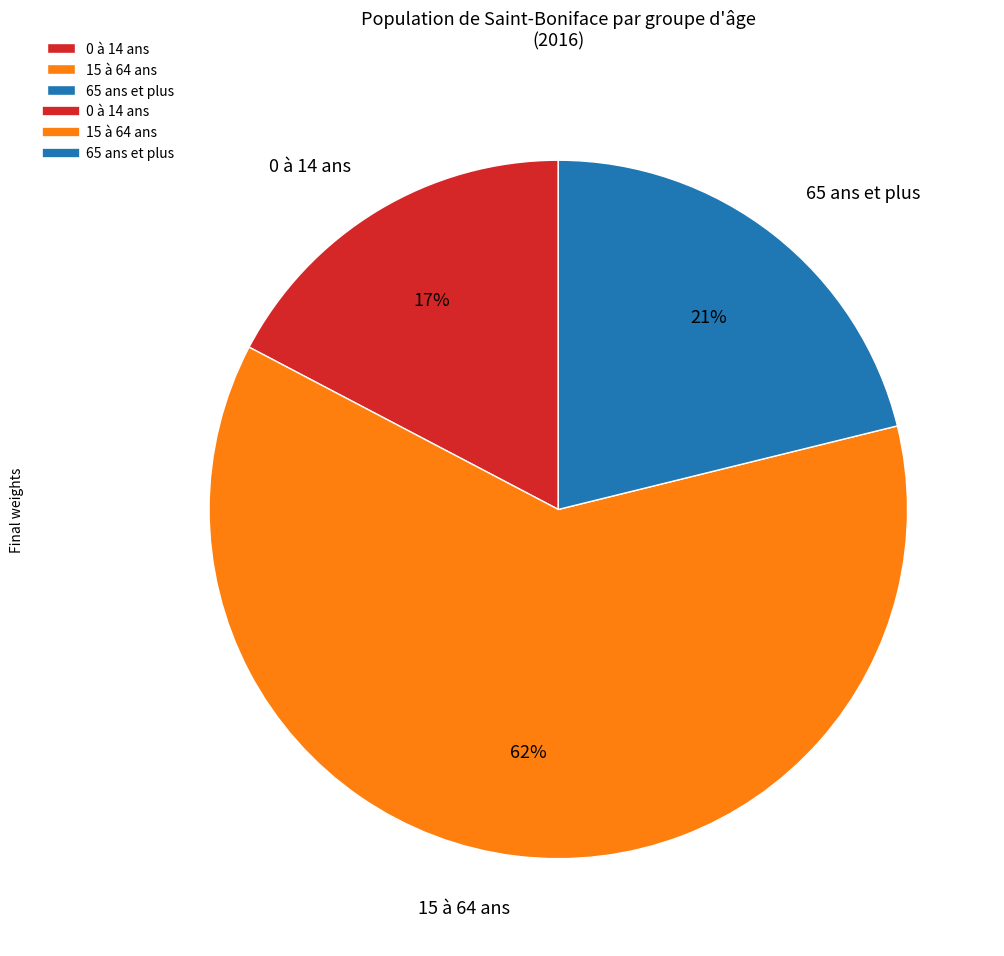

How many segments does this pie chart have?

3